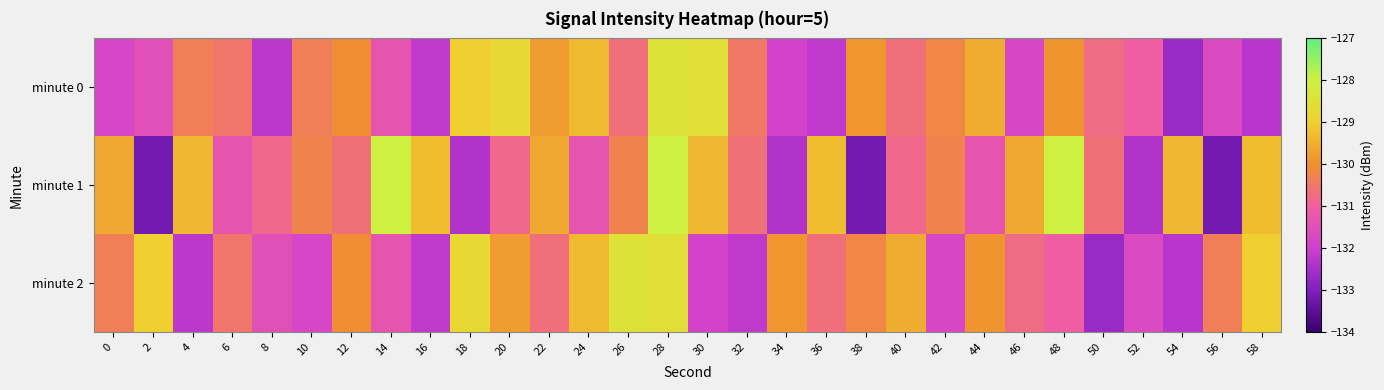

What is the total value across all series at 24?

-390.0